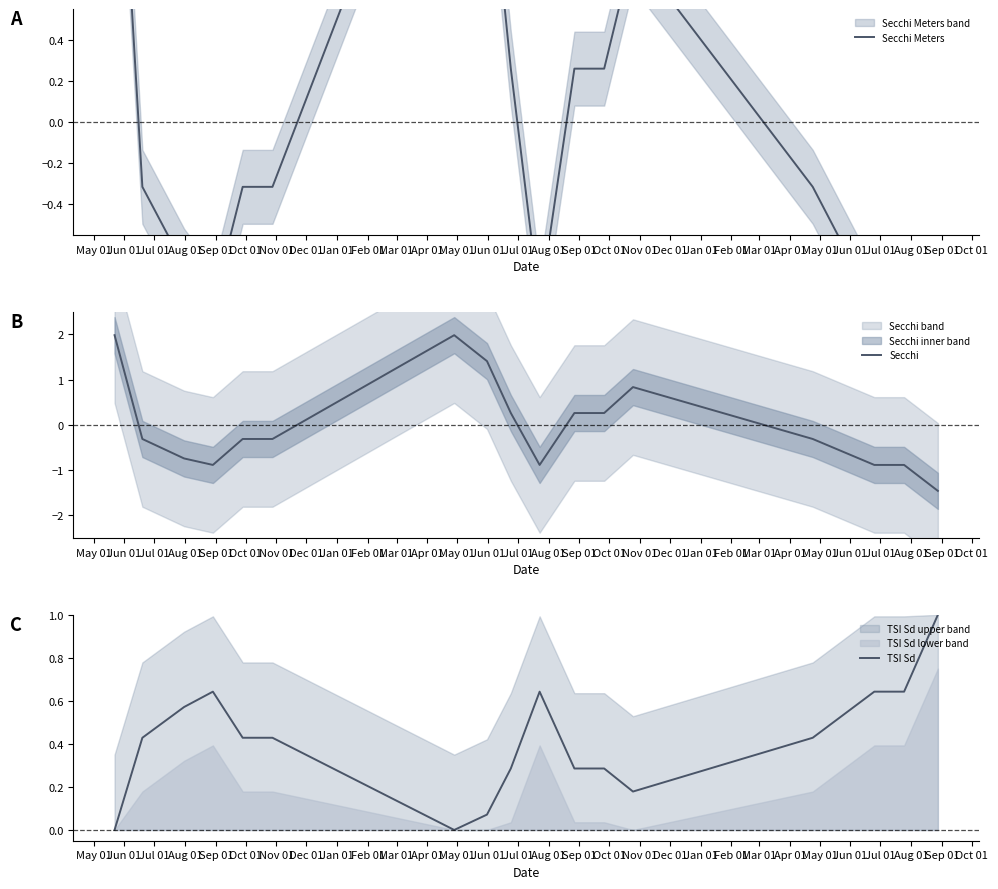

At which label does Secchi reach its minimum?

Sep 01